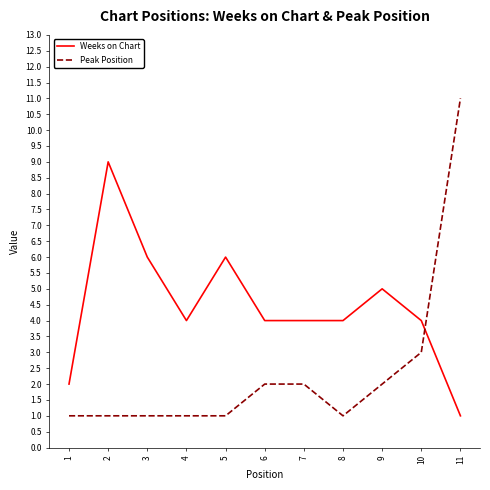

What is the difference between the second highest and minimum values in the Weeks on Chart series?

5